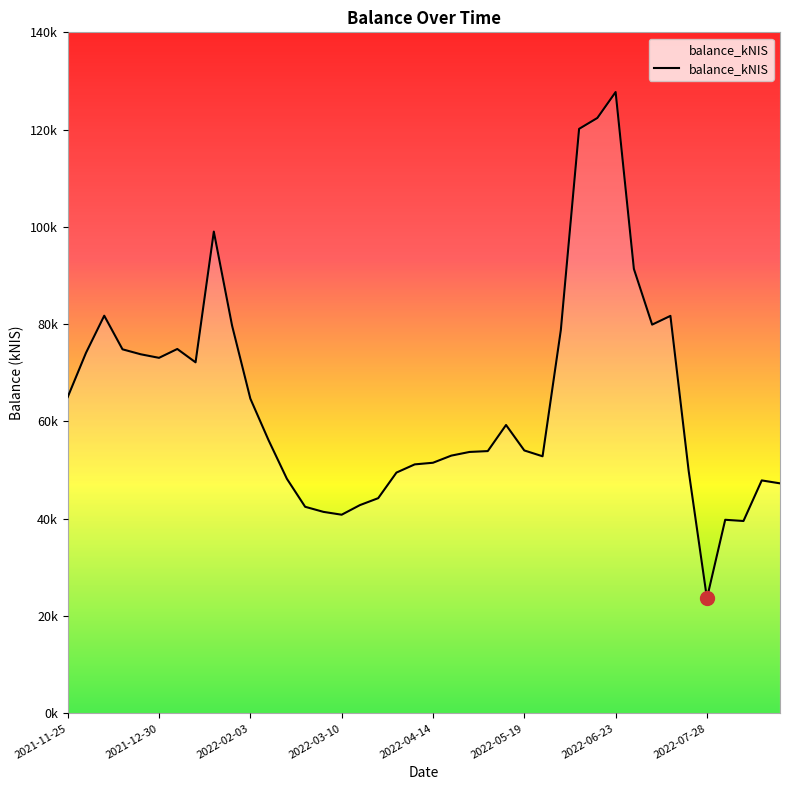

Is this an area chart (filled region under the line)?

Yes